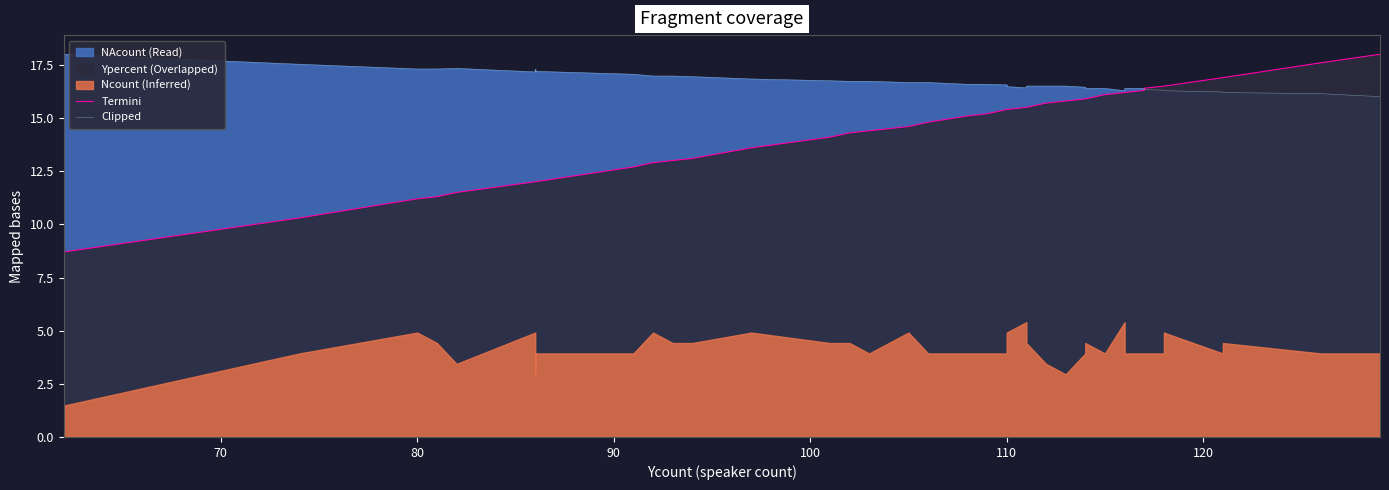

True or false: Clipped and Termini intersect in this chart.

True